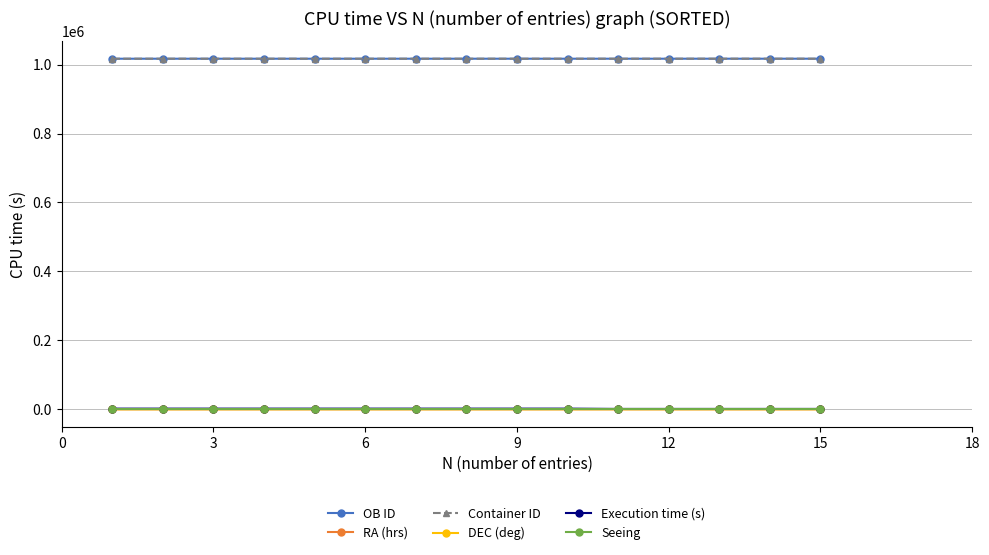

At how many categories does at least one series exceed 887182?

15